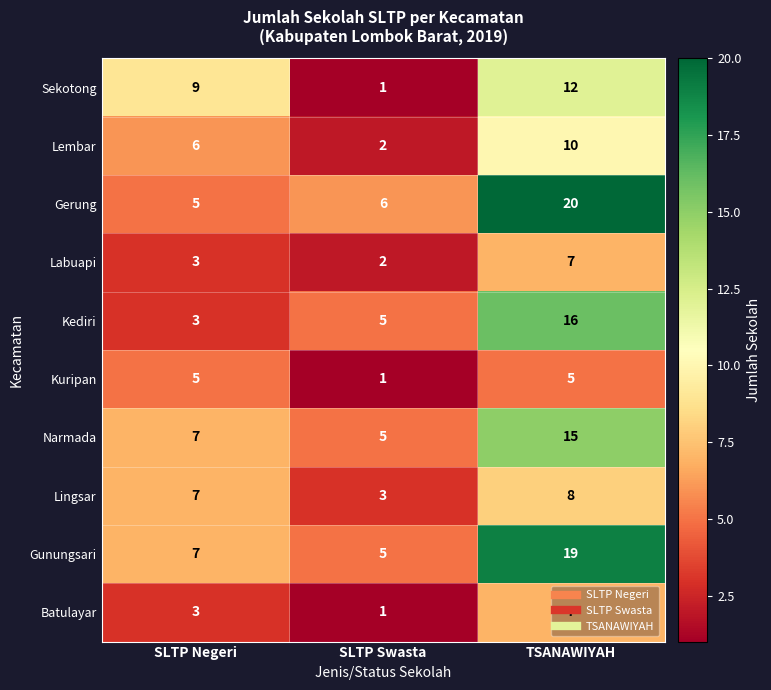

Where is Narmada nearest to the value 10?

SLTP Negeri